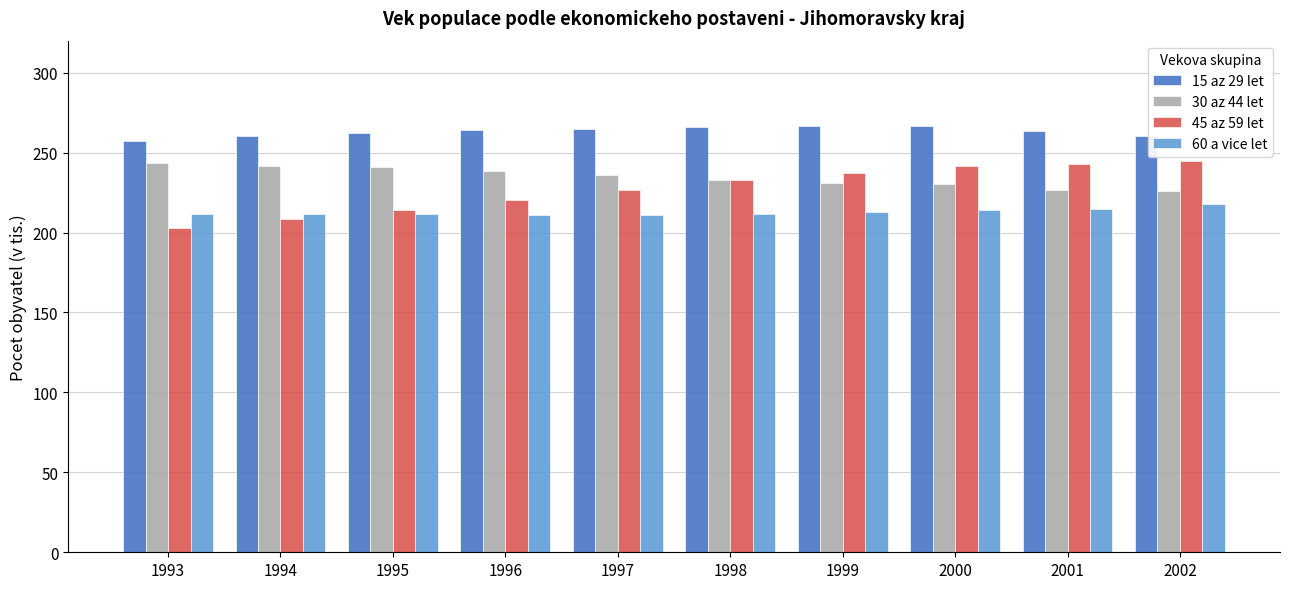

What is the approximate value of 15 az 29 let at 1999?

266.8